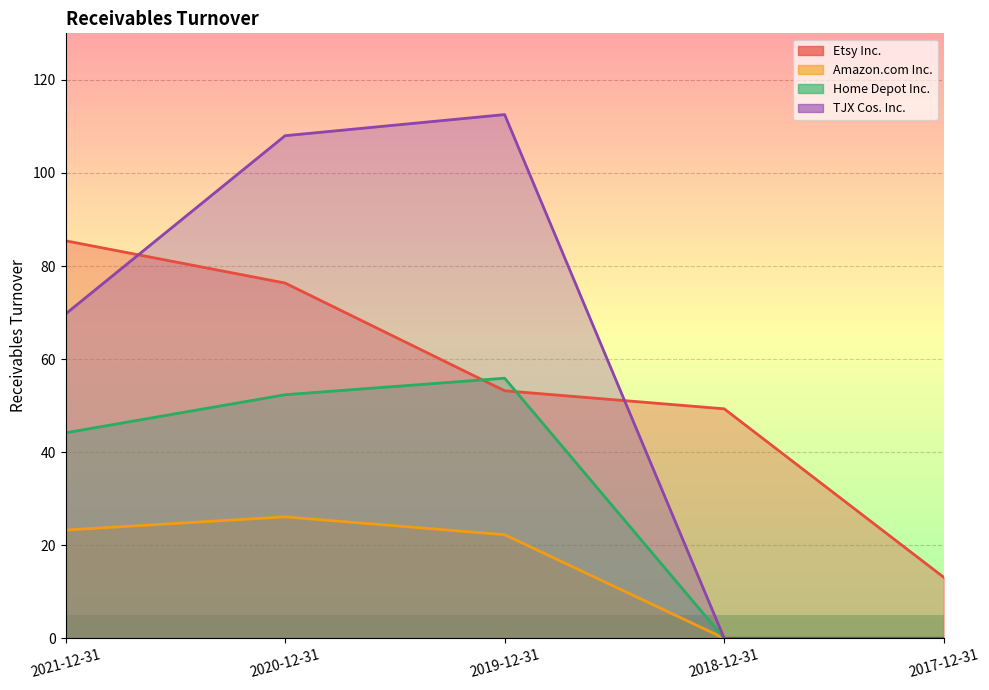

At which category does TJX Cos. Inc. reach its first local peak?

2019-12-31